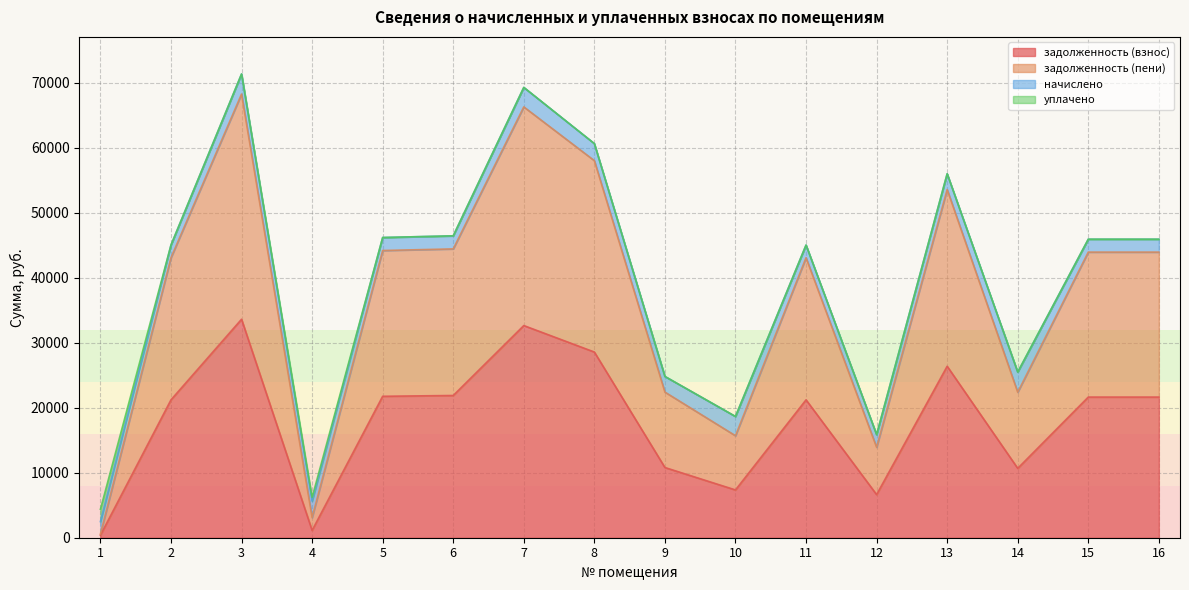

What is the highest value of the задолженность (взнос) series?

33598.1